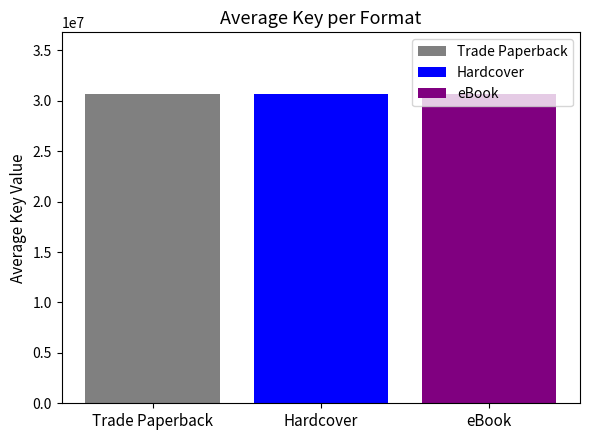

How many bars are there in each group?

3